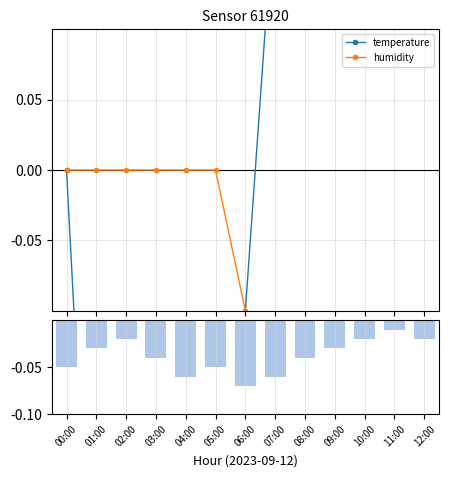

What is the sum of all temperature values?

2.6